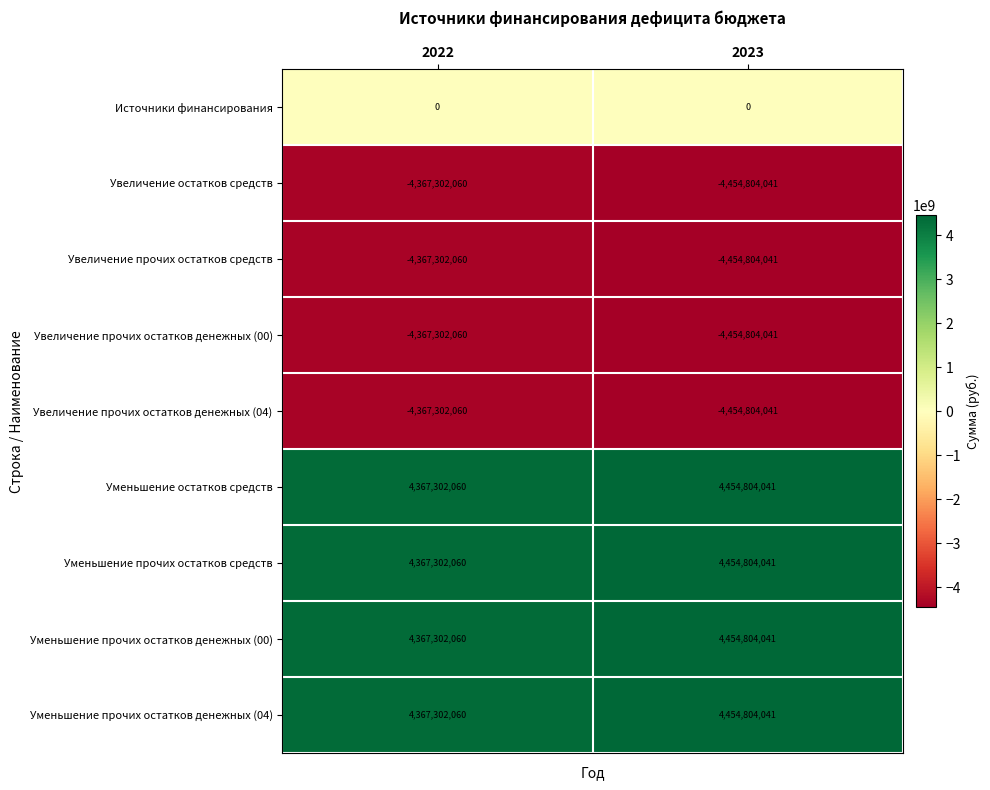

List the labels in order of Увеличение прочих остатков денежных (04) value, largest first.

2022, 2023